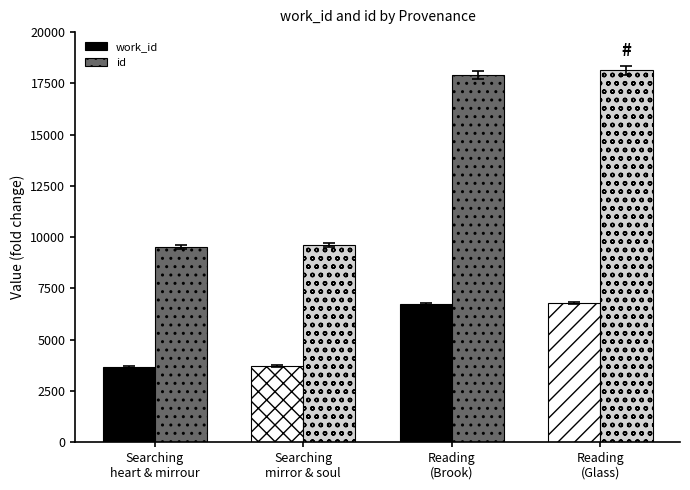

What is the difference between the maximum and minimum values in the id series?

8612